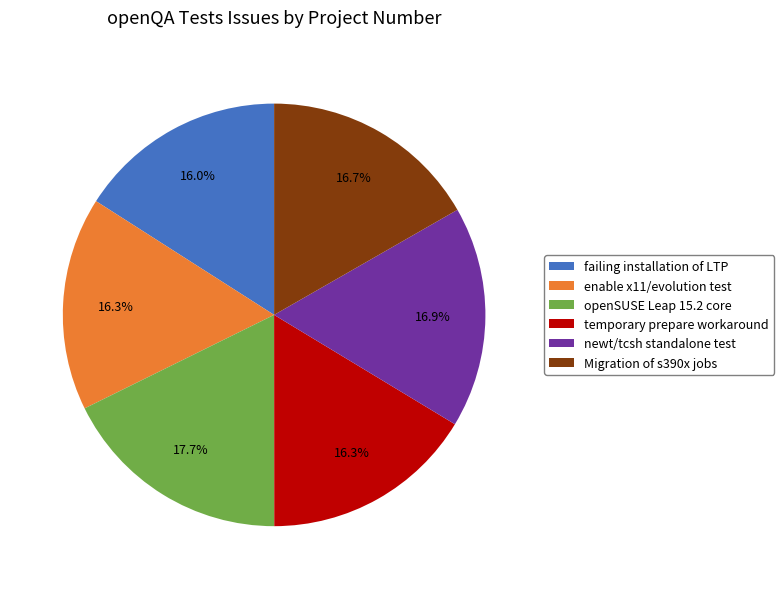

Is the sum of failing installation of LTP and newt/tcsh standalone test greater than half?

No